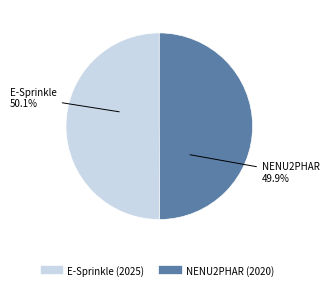

To the nearest percent, what portion does NENU2PHAR (2020) represent?

50%